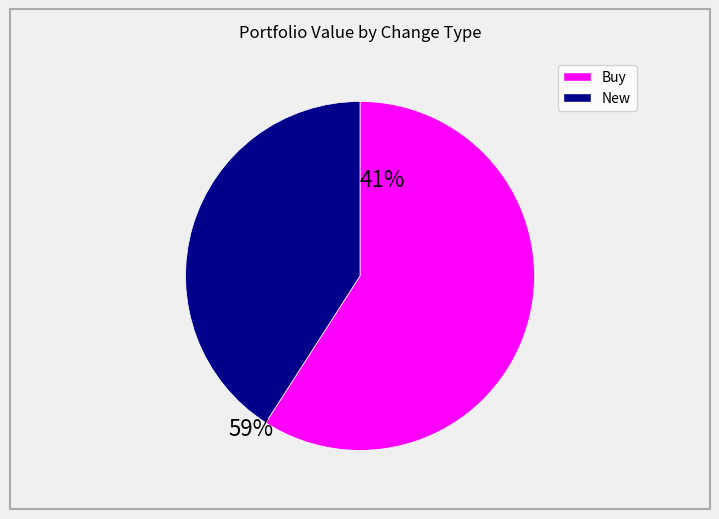

Is there any slice that represents more than half of the pie?

Yes